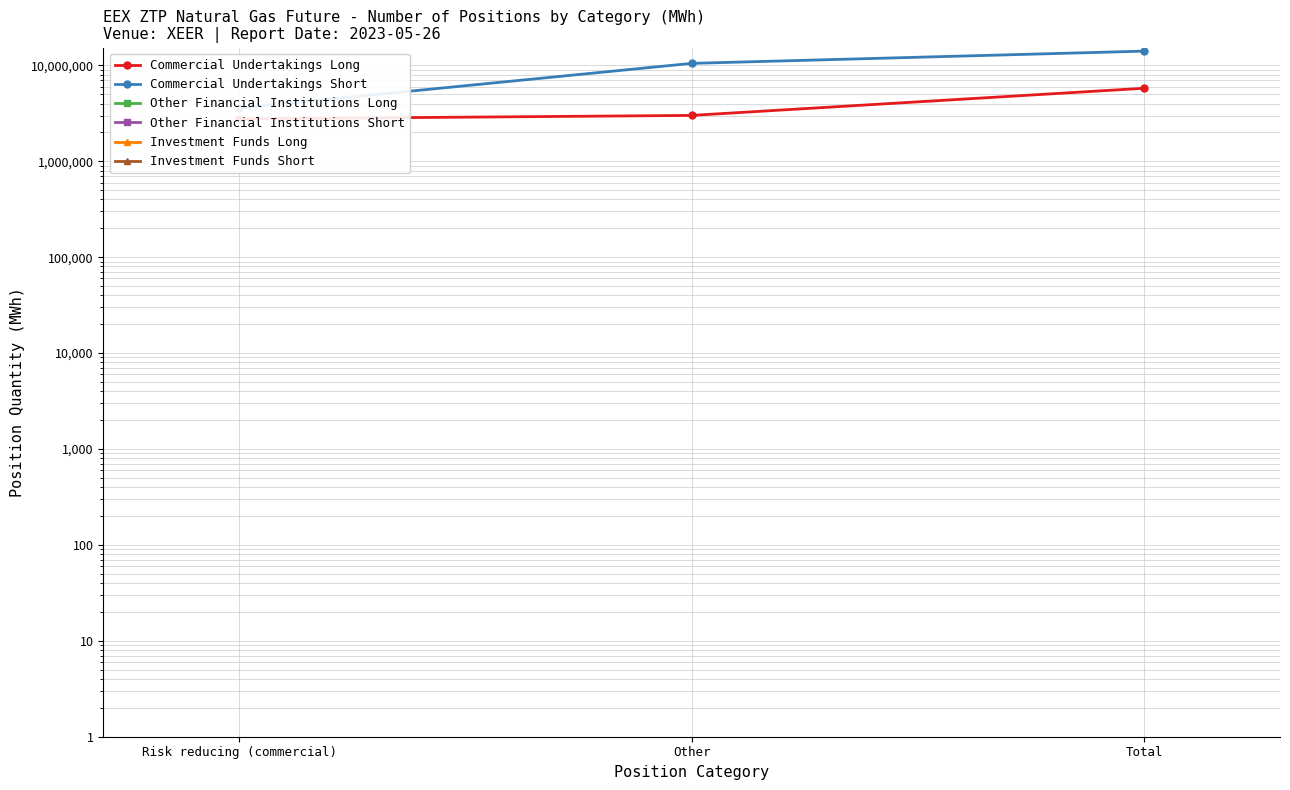

What is the sum of all Commercial Undertakings Long values?

11548180